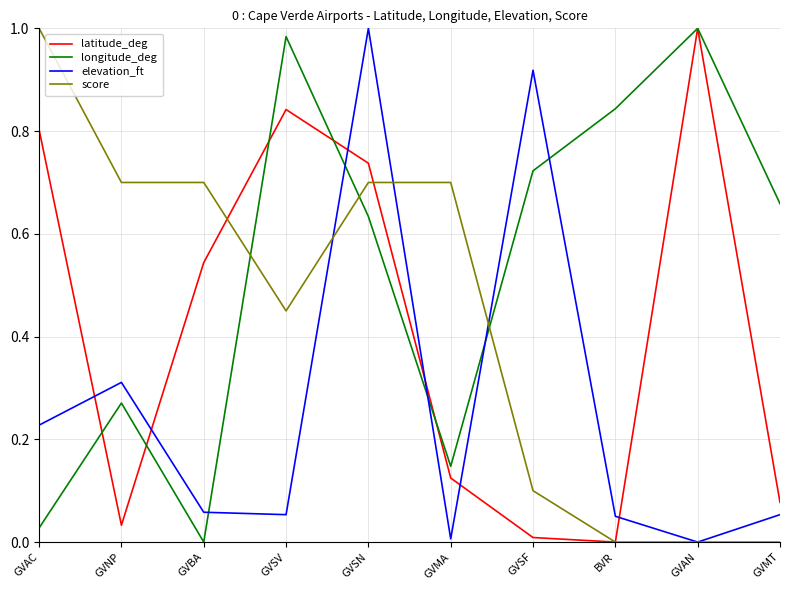

True or false: latitude_deg has a value of 1.7 at GVAN.

False